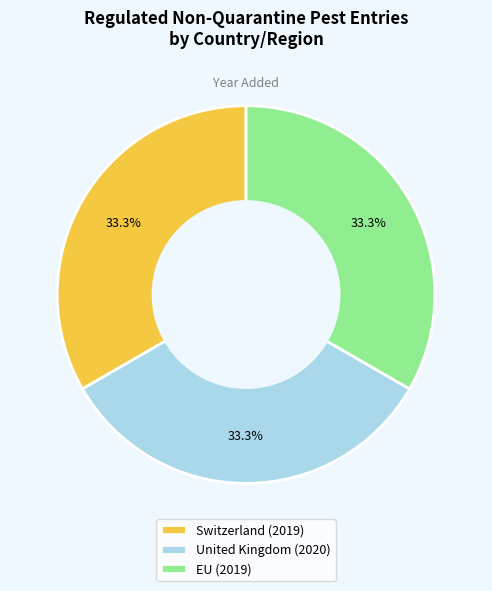

Combined, do United Kingdom (2020) and Switzerland (2019) account for over 50%?

Yes